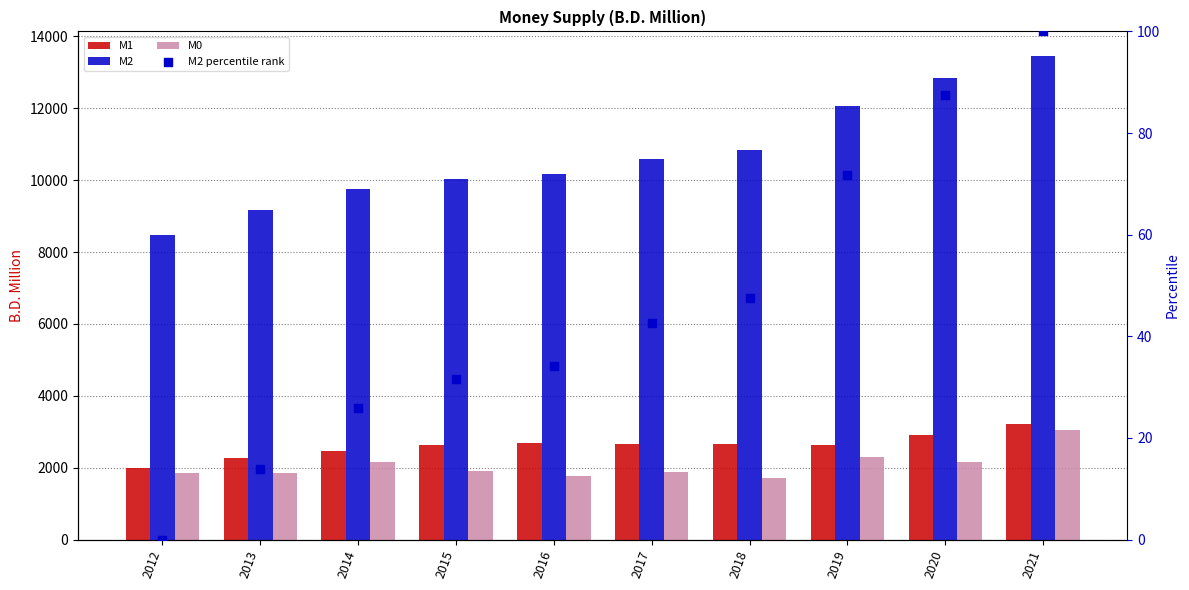

At how many categories does at least one series exceed 10678?

4